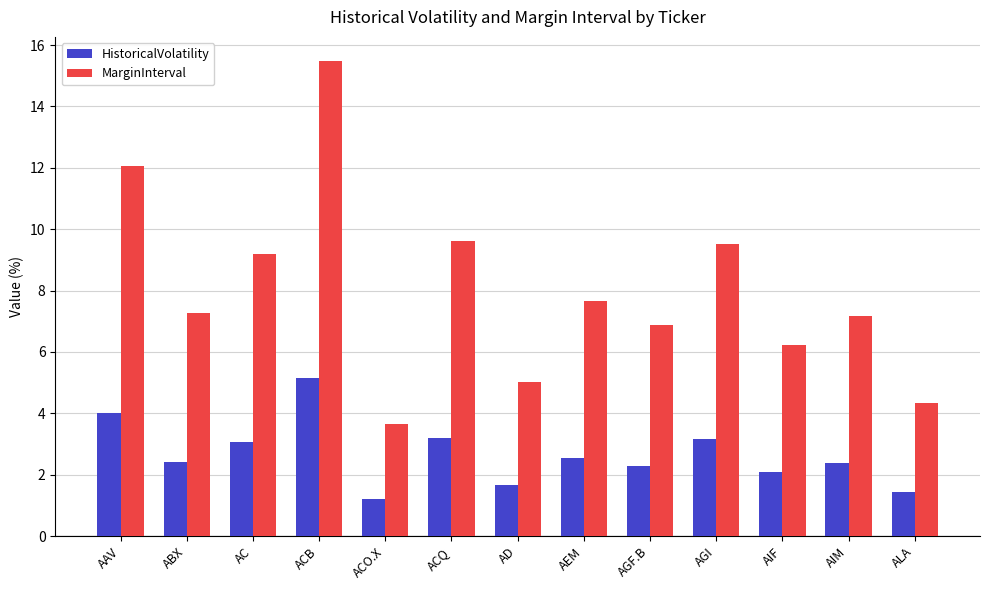

What is the greatest value displayed?

15.5